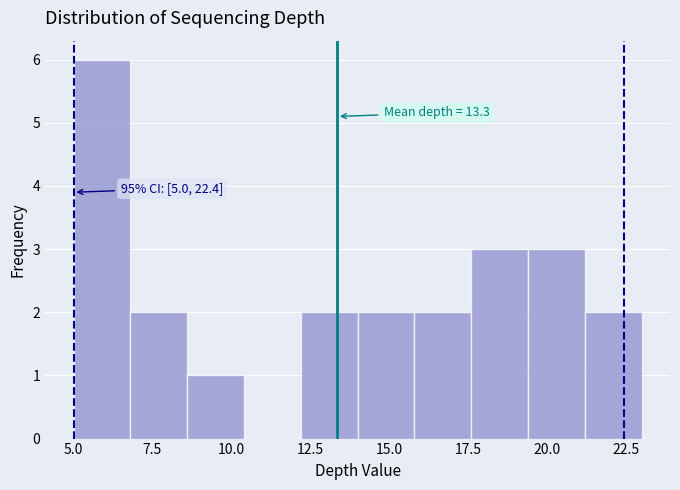

Read against the x-axis, roughly where is the centre of the tallest bar?

6.0